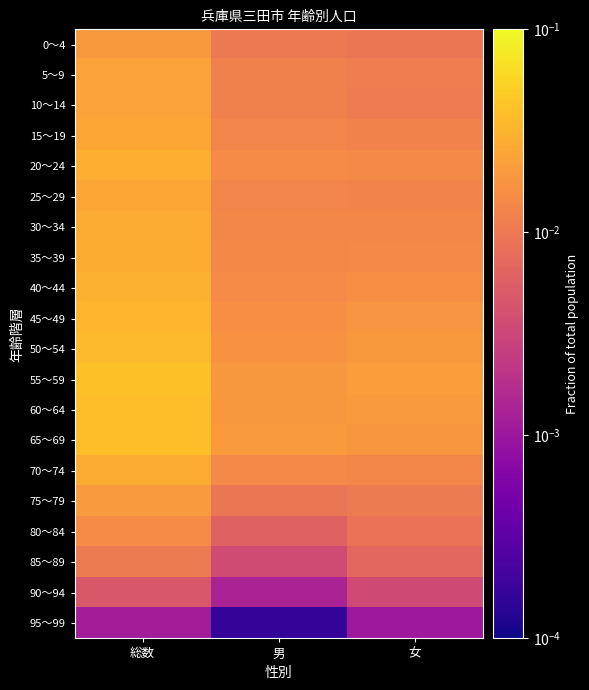

At which category is the sum across all series the highest?

総数